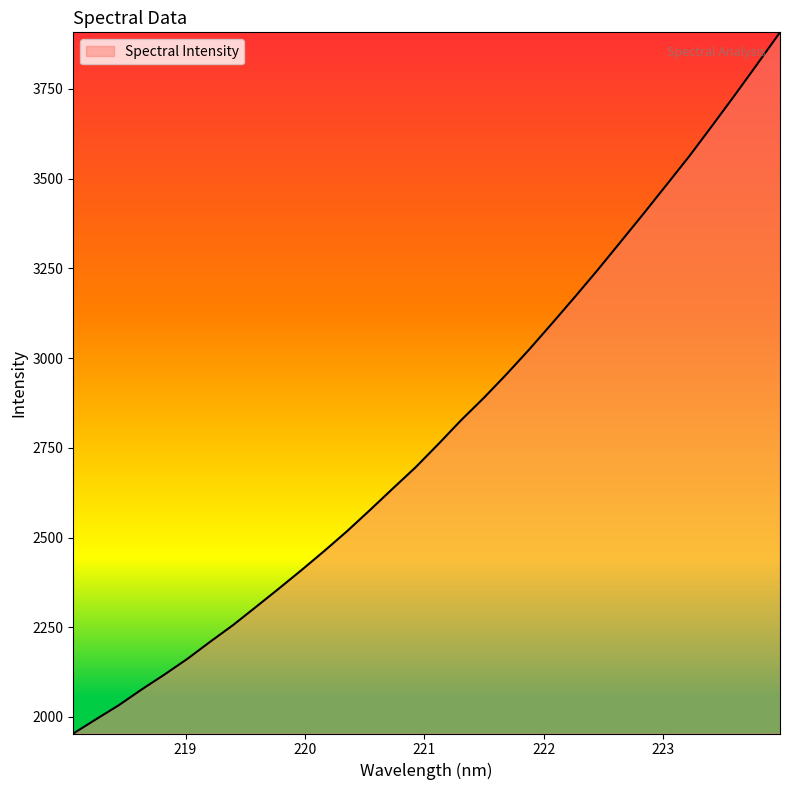

What is the greatest value displayed?

3907.8